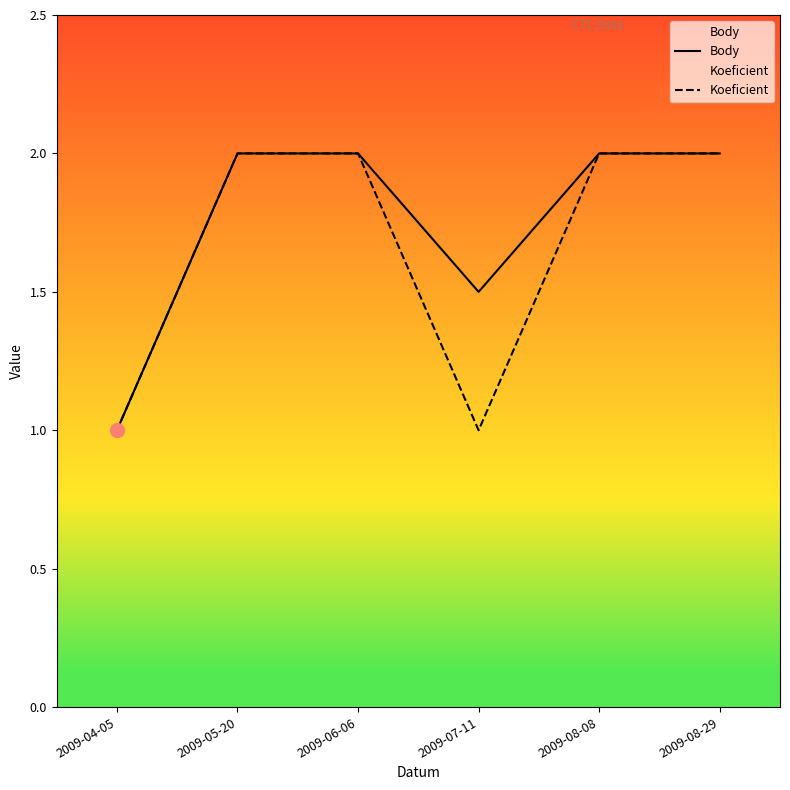

What value does the Body series have at 2009-04-05?

1.0